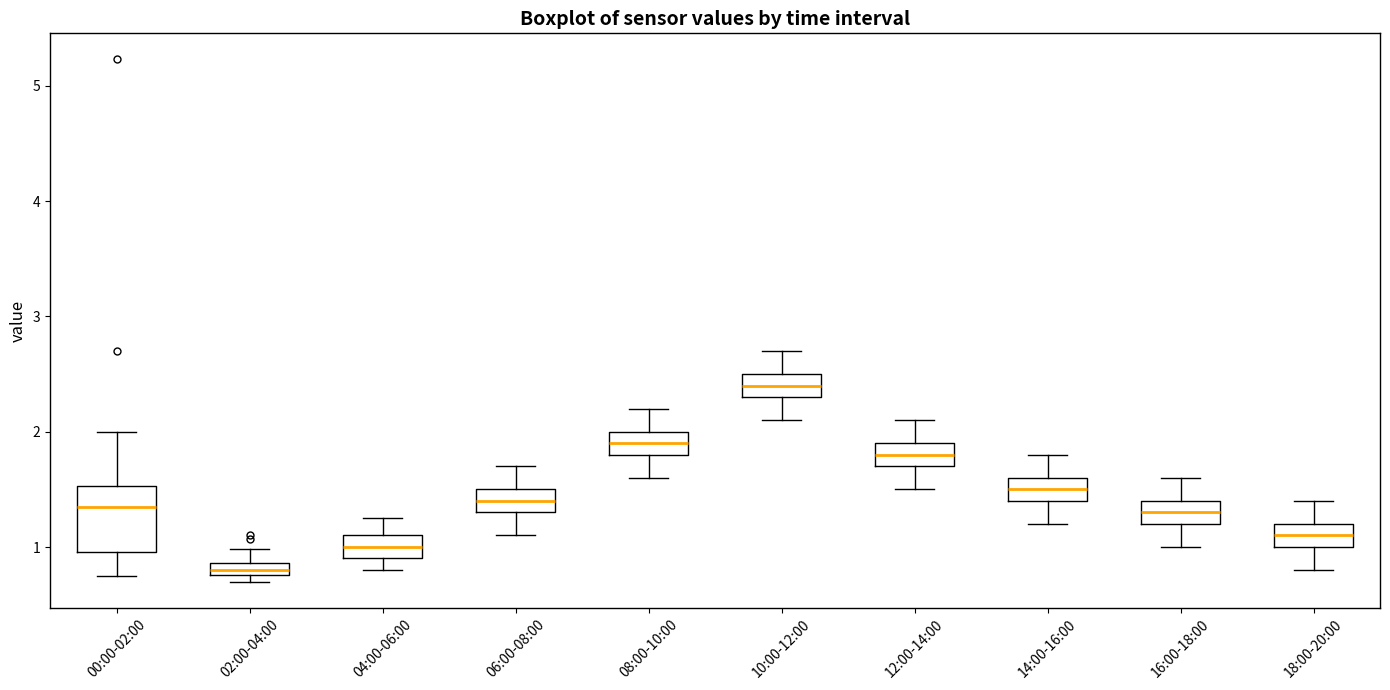

Which box's median line is the highest?

10:00-12:00